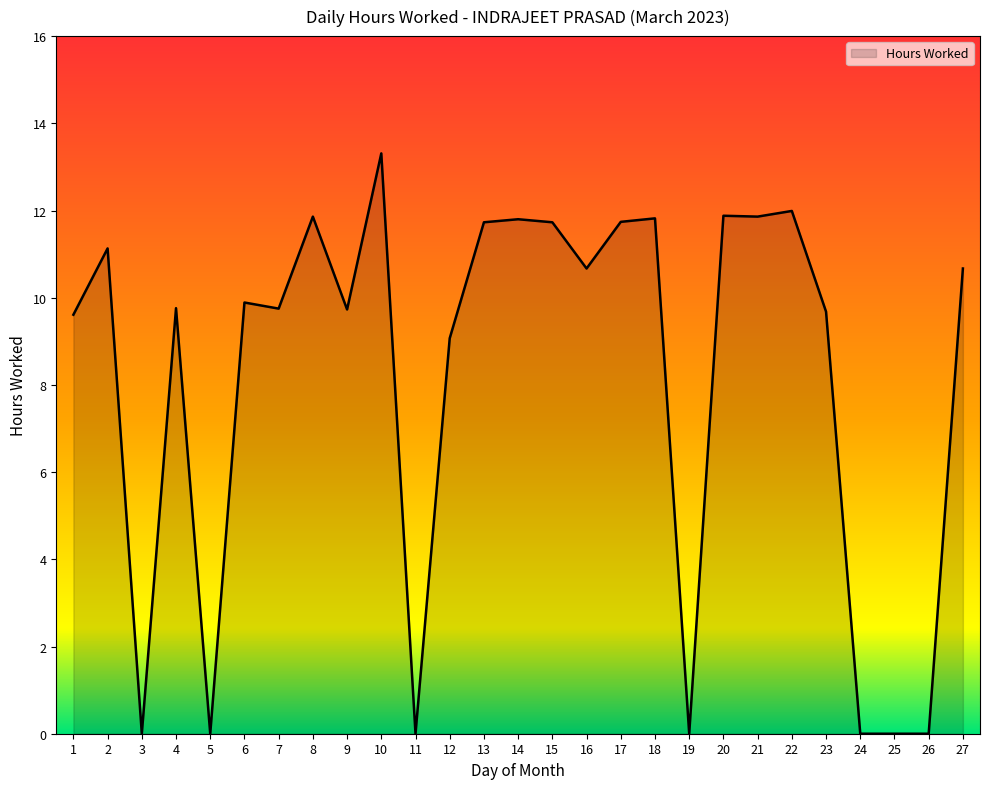

What is the sum of the values at 5 and 13?

11.7